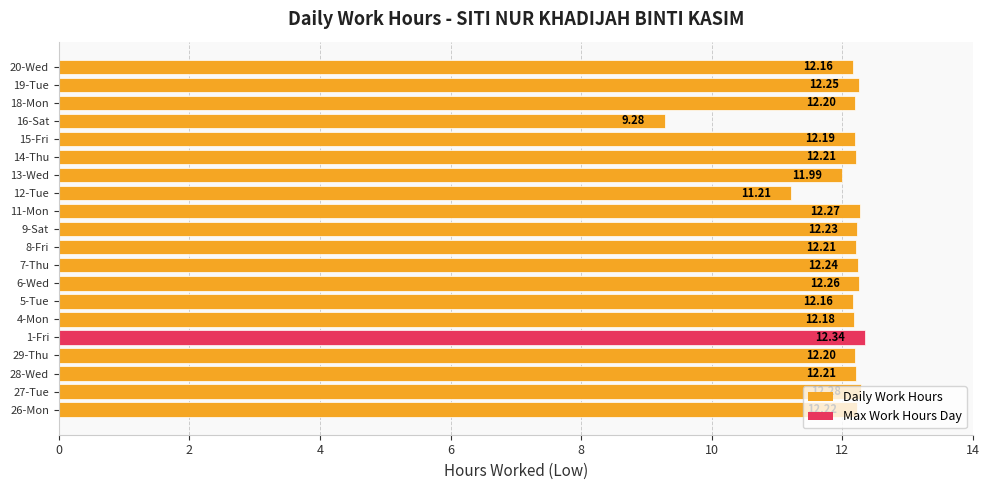

The value at 8-Fri is 12.2. True or false?

True